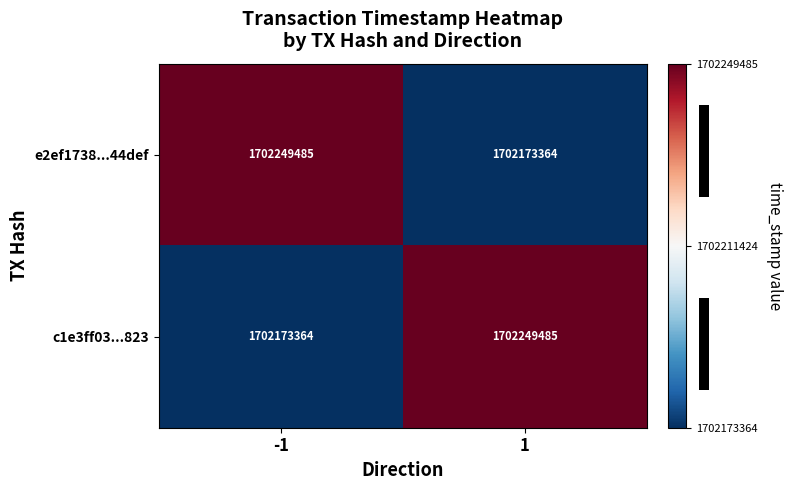

Between 1 and -1, which is larger?

-1